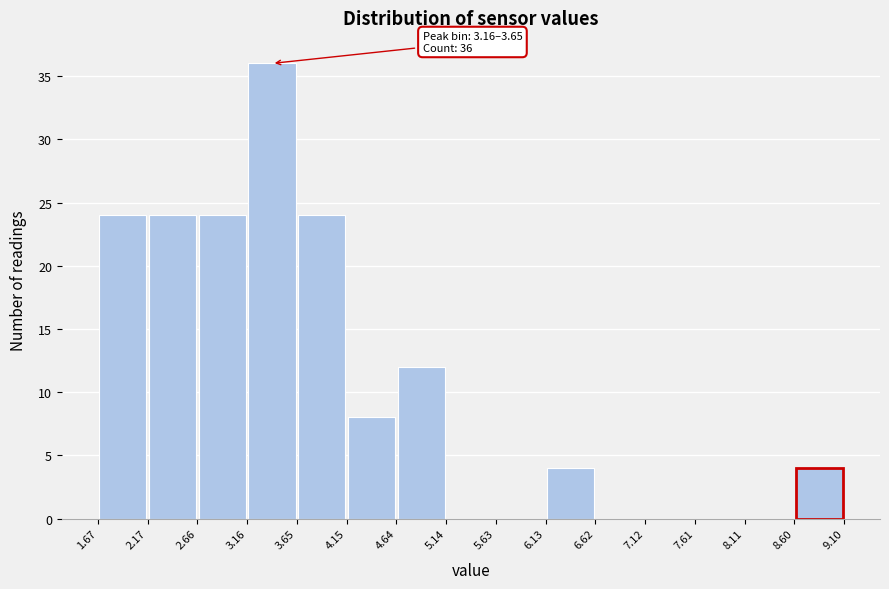

Over which range of the x-axis is the bar tallest?

3.16 to 3.65